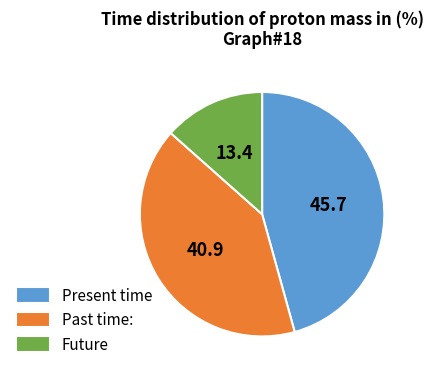

Rank the categories by value from highest to lowest.

Present time, Past time:, Future